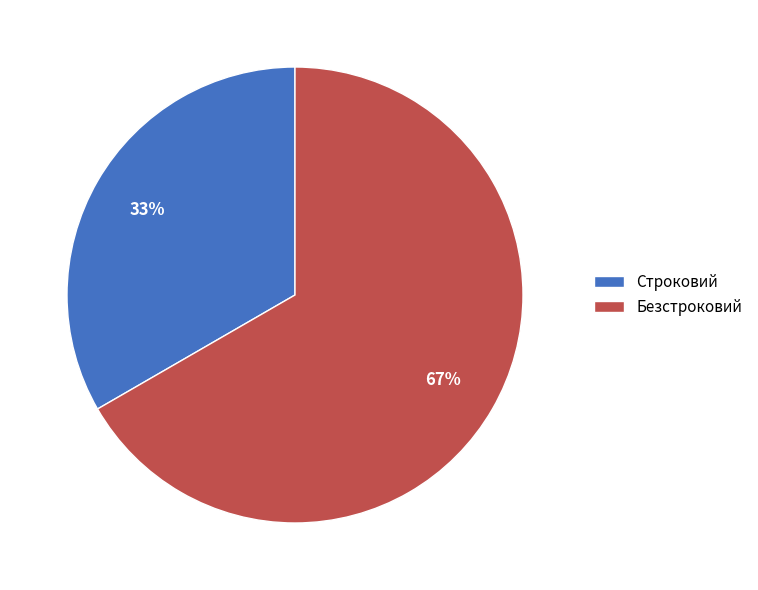

To the nearest percent, what portion does Безстроковий represent?

67%